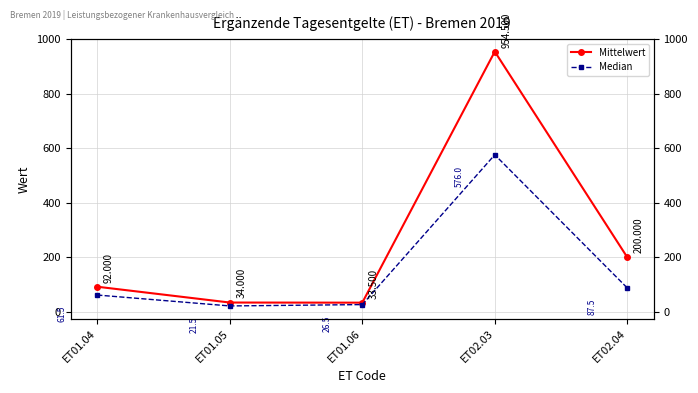

How many data points in Mittelwert are less than 92?

2